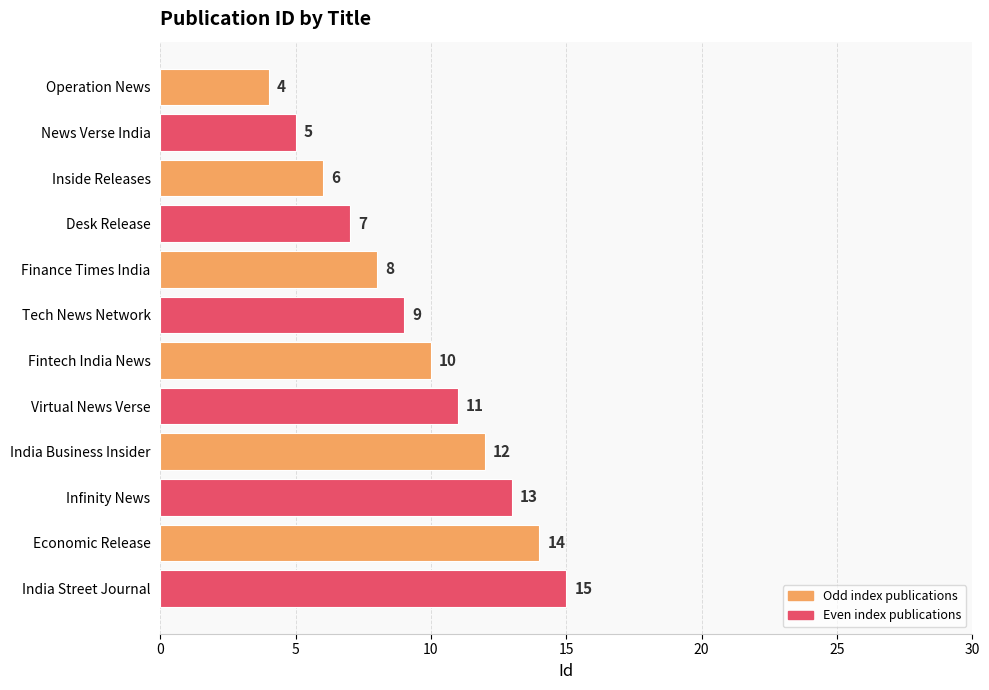

What is the maximum value shown in the chart?

15